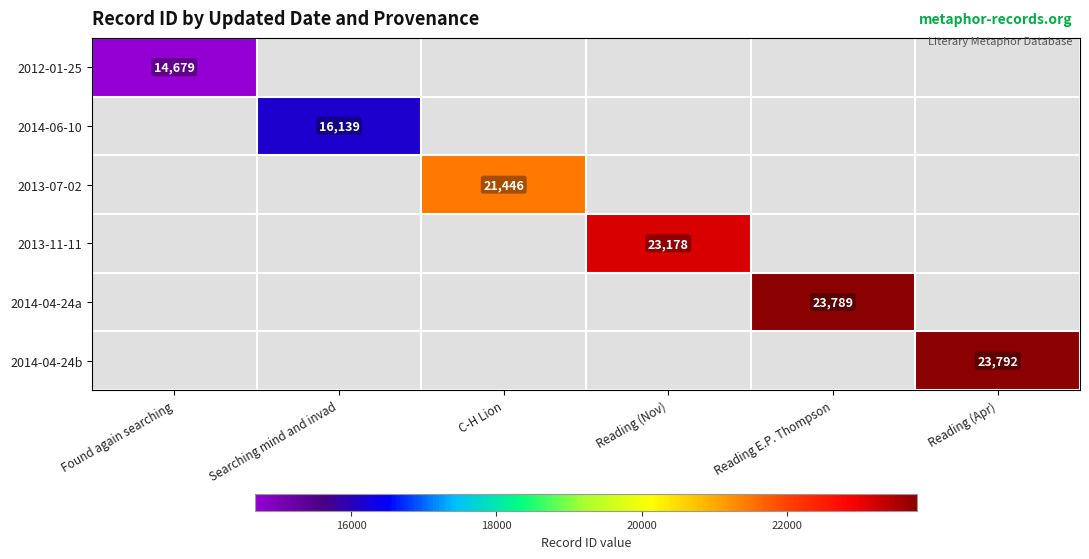

The 2014-04-24a series shows 34569 at Reading E.P. Thompson. True or false?

False